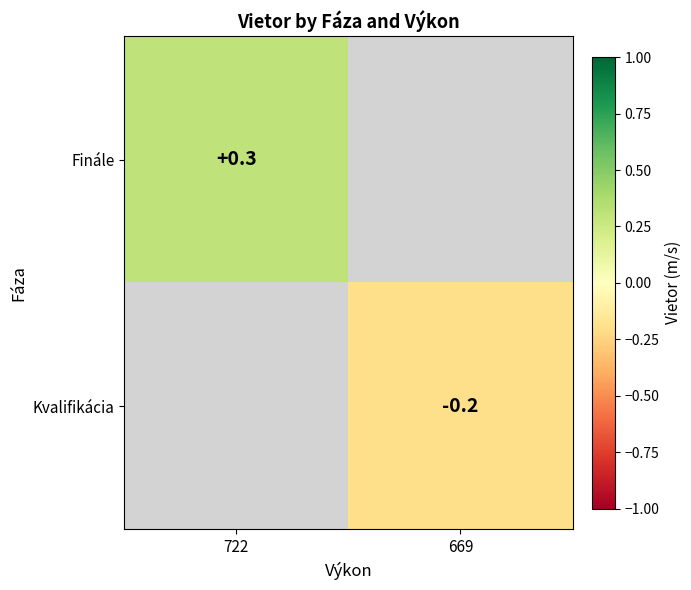

Is it true that Finále equals 0.3 at 722?

True